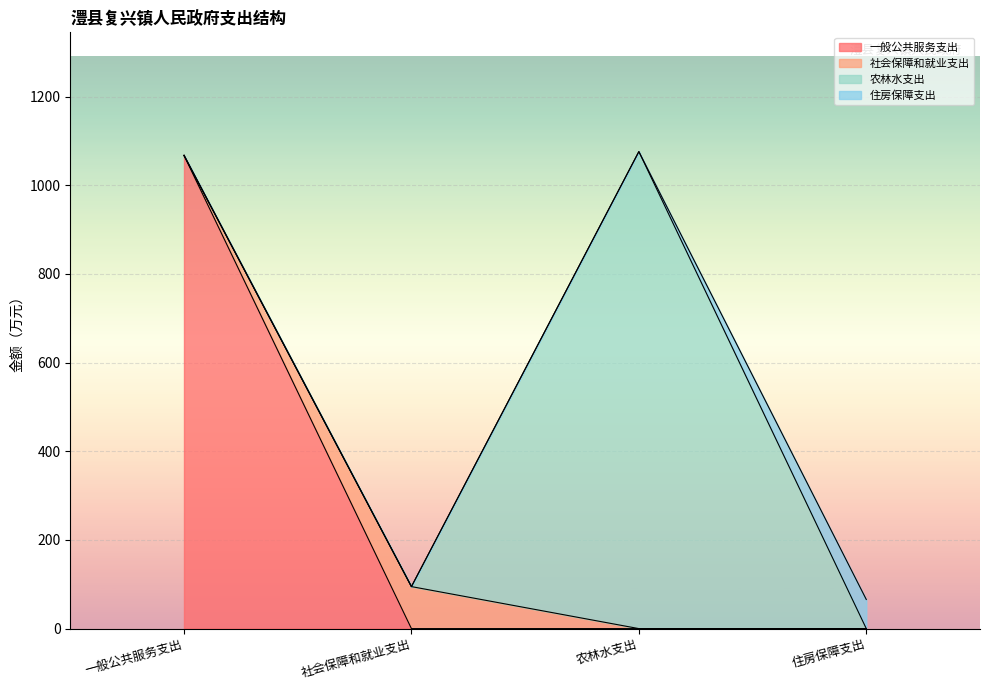

What is the maximum value for 一般公共服务支出?

1067.4